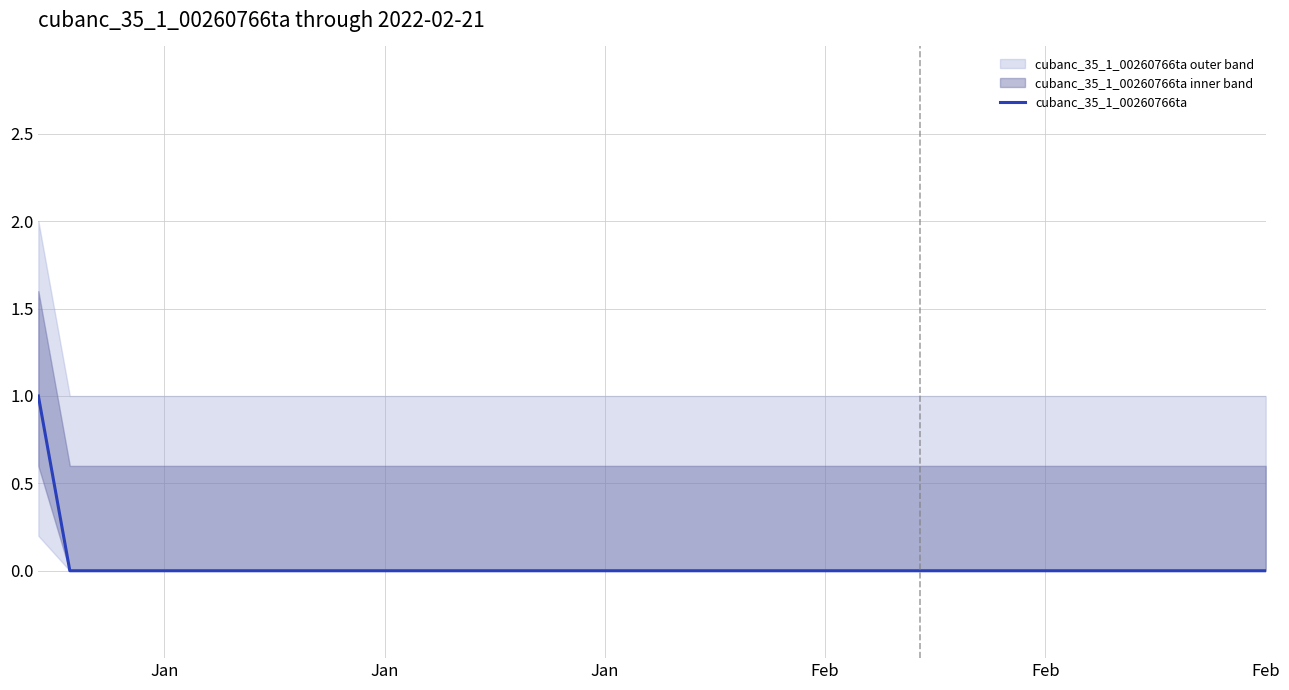

Where is the data nearest to the value 0?

Jan